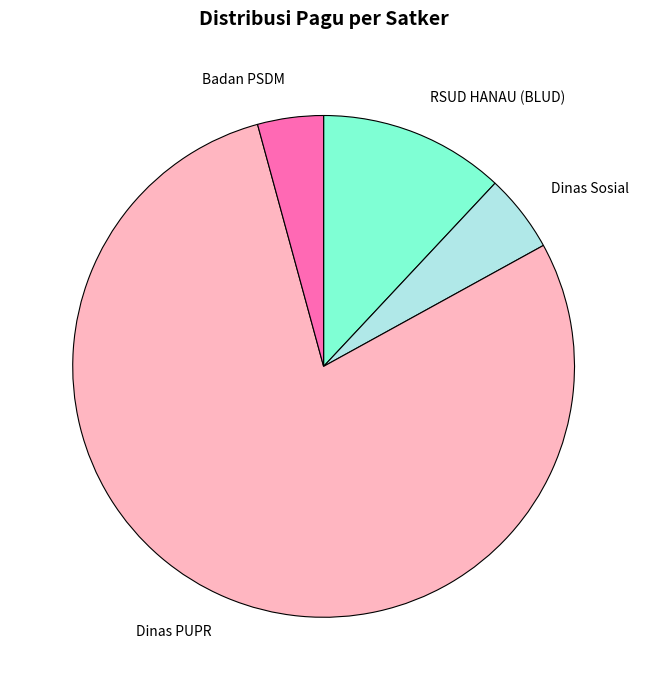

Do Badan PSDM and Dinas PUPR together represent more than half of the pie?

Yes